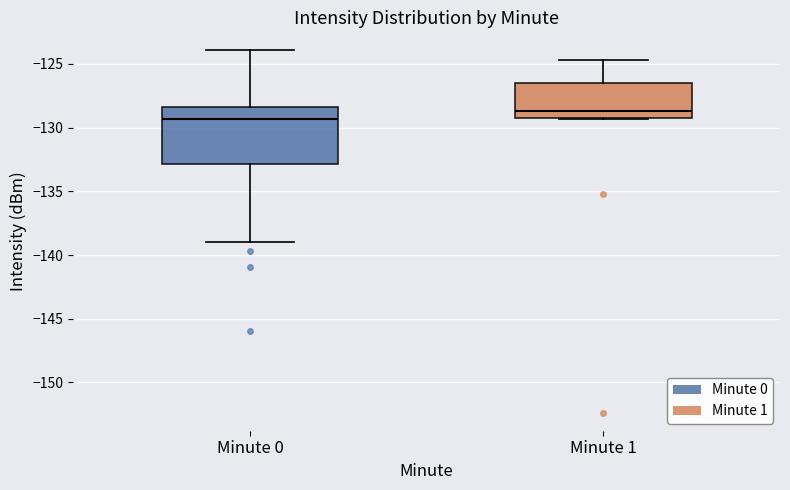

Reading left to right, read every box against the y-axis: the position of its median line, the range the box covers, and the ends of its whiskers. The values are not printed on the chart, so give them approximately, as read against the axis.

Minute 0: median -129.5, box -133.0 to -128.5, whiskers -139.0 to -124.0
Minute 1: median -128.5, box -129.0 to -126.5, whiskers -129.5 to -124.5